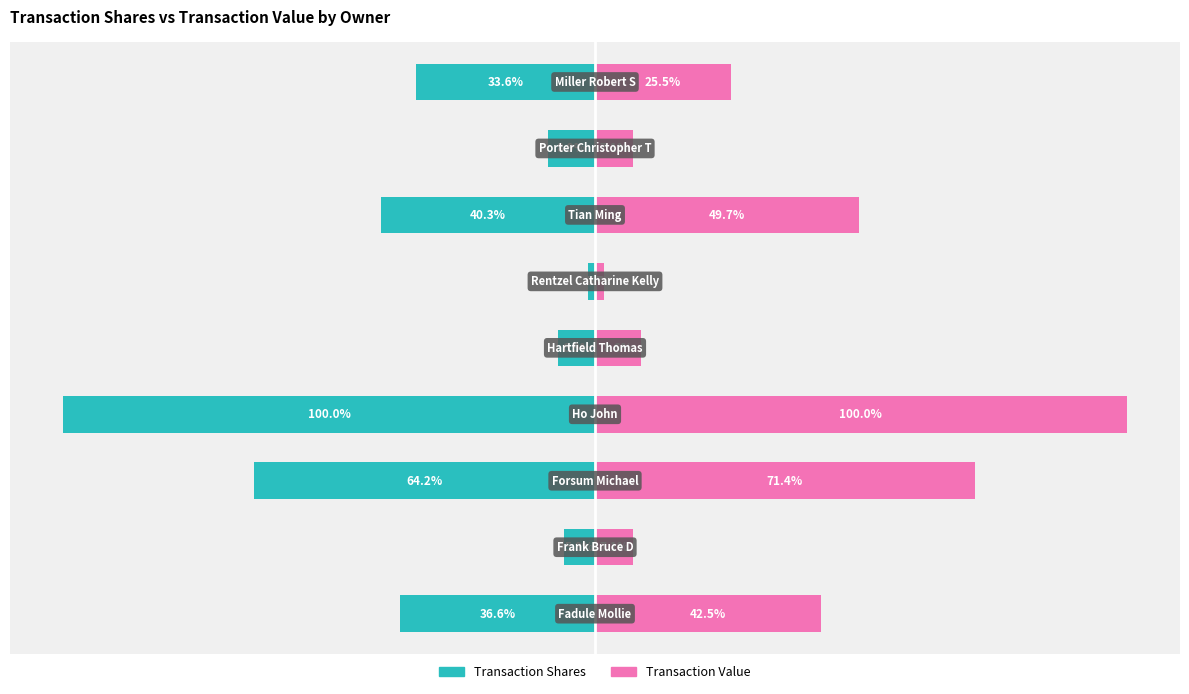

Count the number of categories in the chart.

9